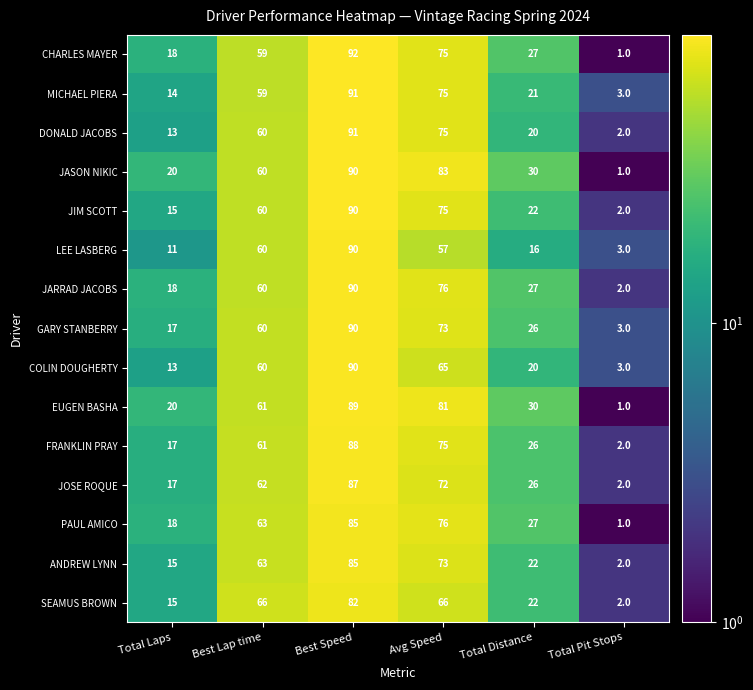

Read the ANDREW LYNN value at Total Distance.

22